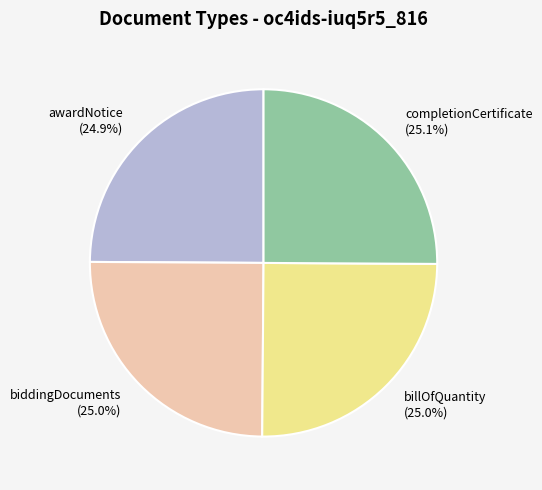

Approximately how many times larger is the value at completionCertificate (25.1%) compared to awardNotice (24.9%)?

1.0